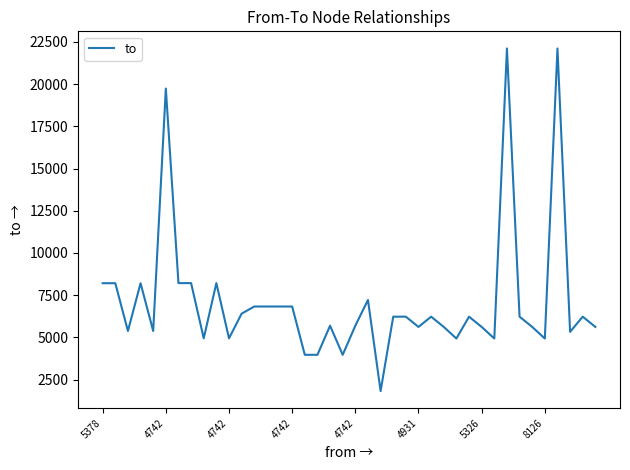

What is the minimum value shown in the chart?

1820